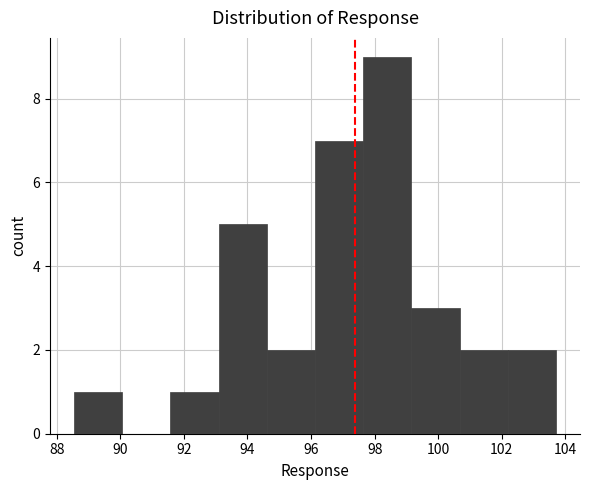

Reading left to right, transcribe this chart: for each bar, give the range it covers on the x-axis and its height. Neither the bar edges nor the heights are printed on the chart, so give them approximately, as read against the axes.

88.6 to 90.0: 1
90.0 to 91.6: 0
91.6 to 93.0: 1
93.0 to 94.6: 5
94.6 to 96.2: 2
96.2 to 97.6: 7
97.6 to 99.2: 9
99.2 to 100.6: 3
100.6 to 102.2: 2
102.2 to 103.8: 2